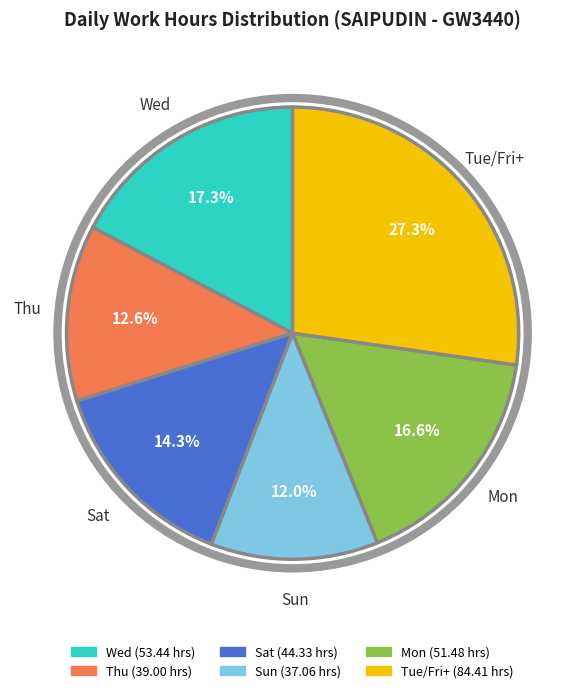

Is there a majority slice in this chart?

No